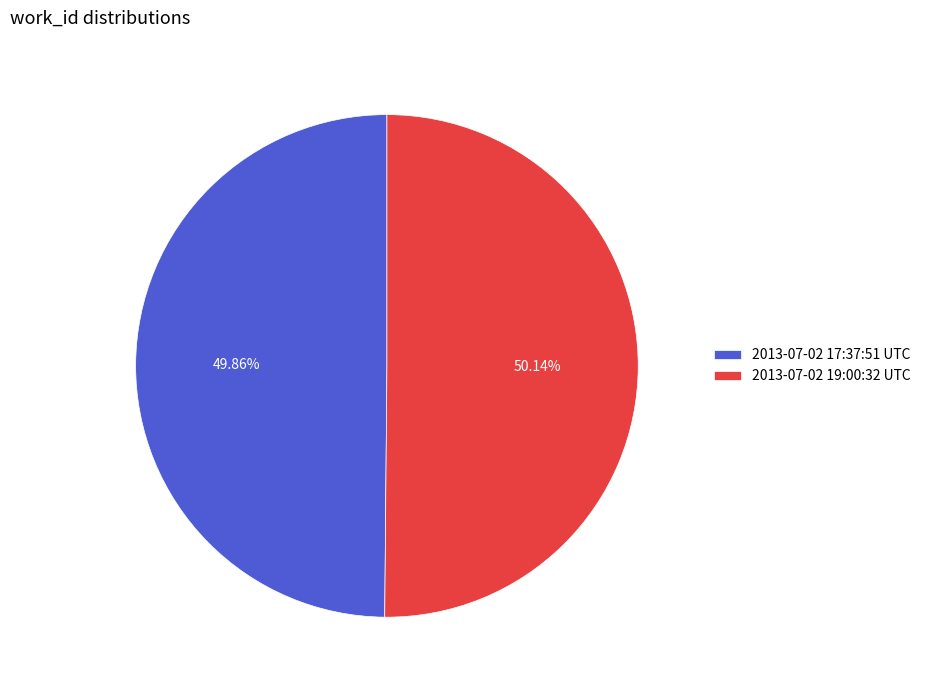

Is the sum of 2013-07-02 19:00:32 UTC and 2013-07-02 17:37:51 UTC greater than half?

Yes